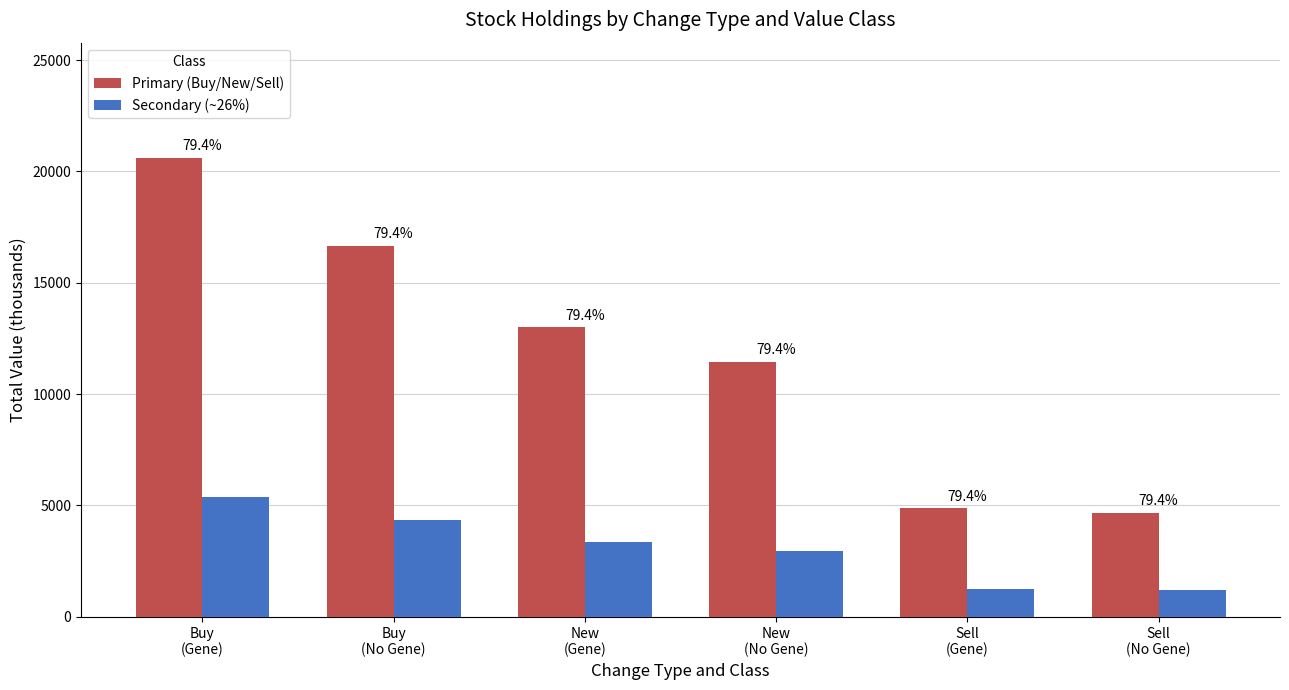

Which has a higher value, Sell
(No Gene) or New
(No Gene)?

New
(No Gene)